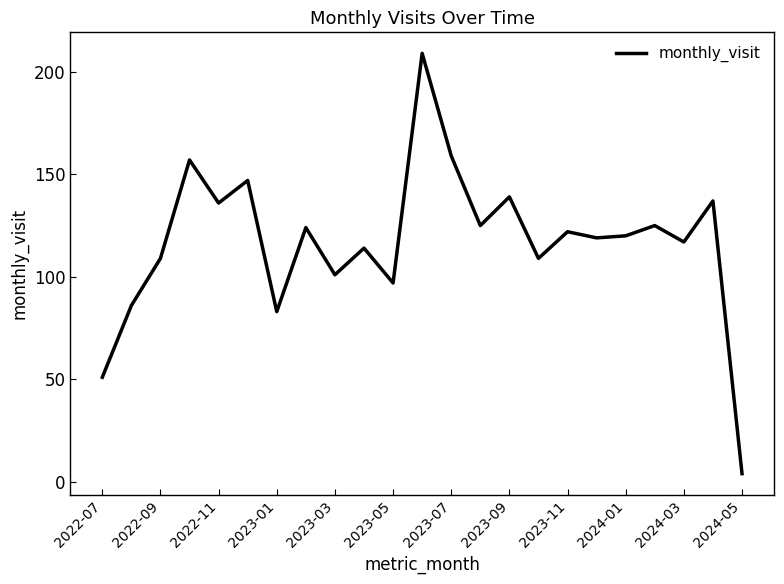

What is the greatest value displayed?

209